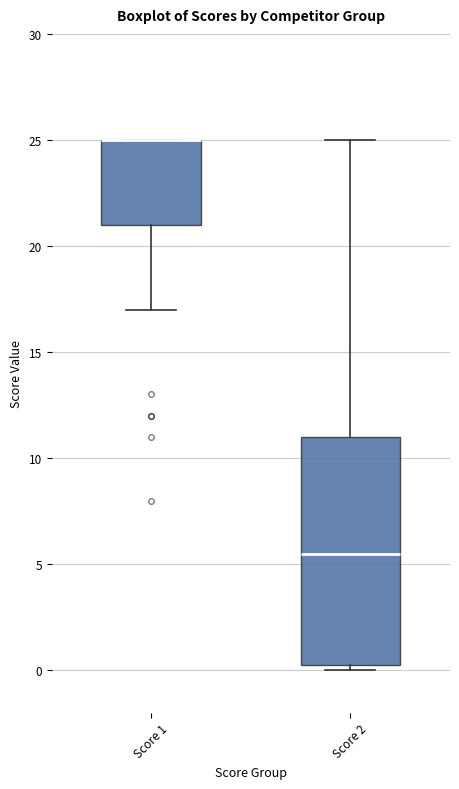

Reading left to right, read every box against the y-axis: the position of its median line, the range the box covers, and the ends of its whiskers. The values are not printed on the chart, so give them approximately, as read against the axis.

Score 1: median 25.0 (drawn on the box's upper edge), box 21.0 to 25.0, whiskers 17.0 to 25.0
Score 2: median 5.5, box 0.5 to 11.0, whiskers 0.0 to 25.0